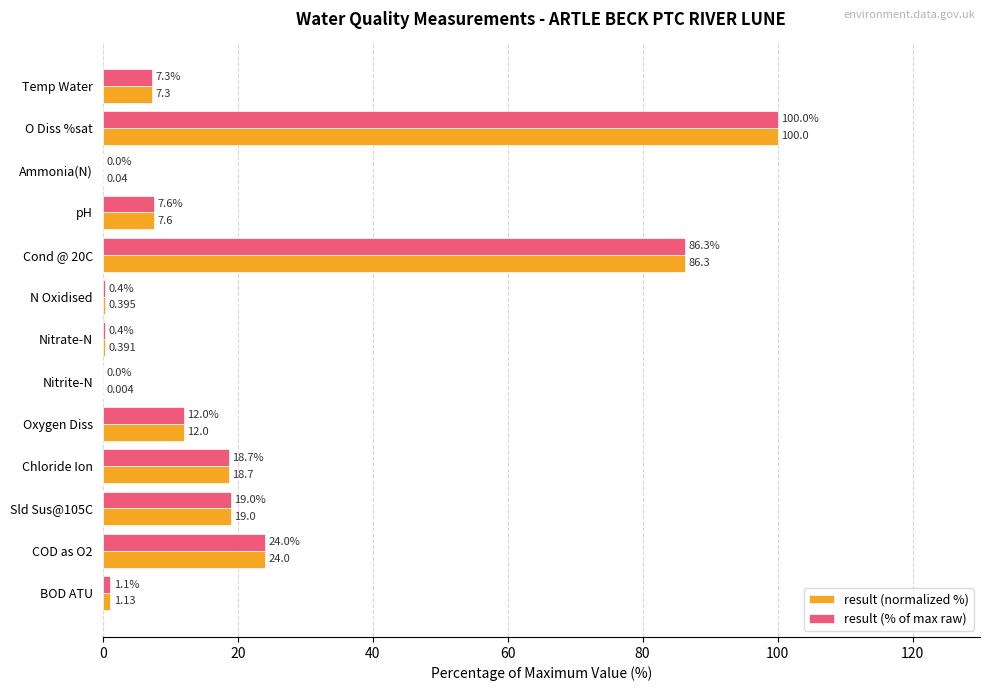

Is the value of result (% of max raw) at O Diss %sat greater than the value of result (normalized %) at Sld Sus@105C?

Yes